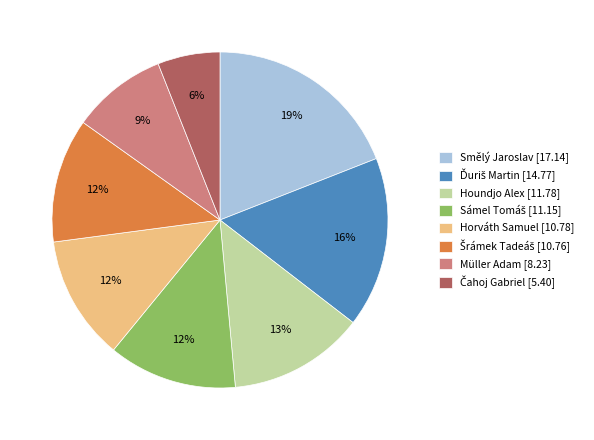

True or false: Horváth Samuel accounts for 12% of the total.

True